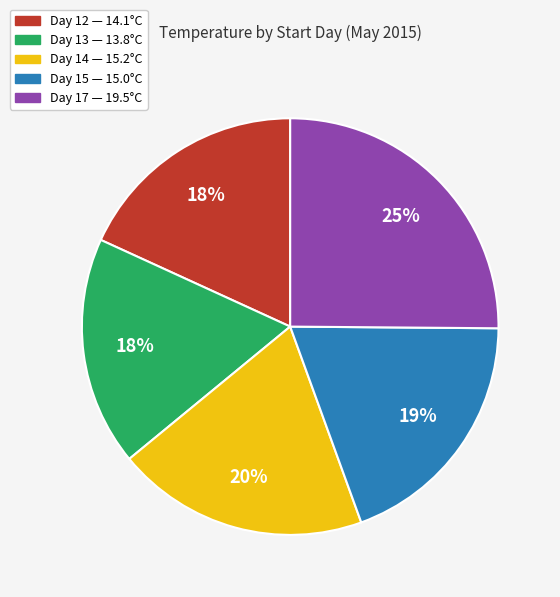

Is there any slice that represents more than half of the pie?

No